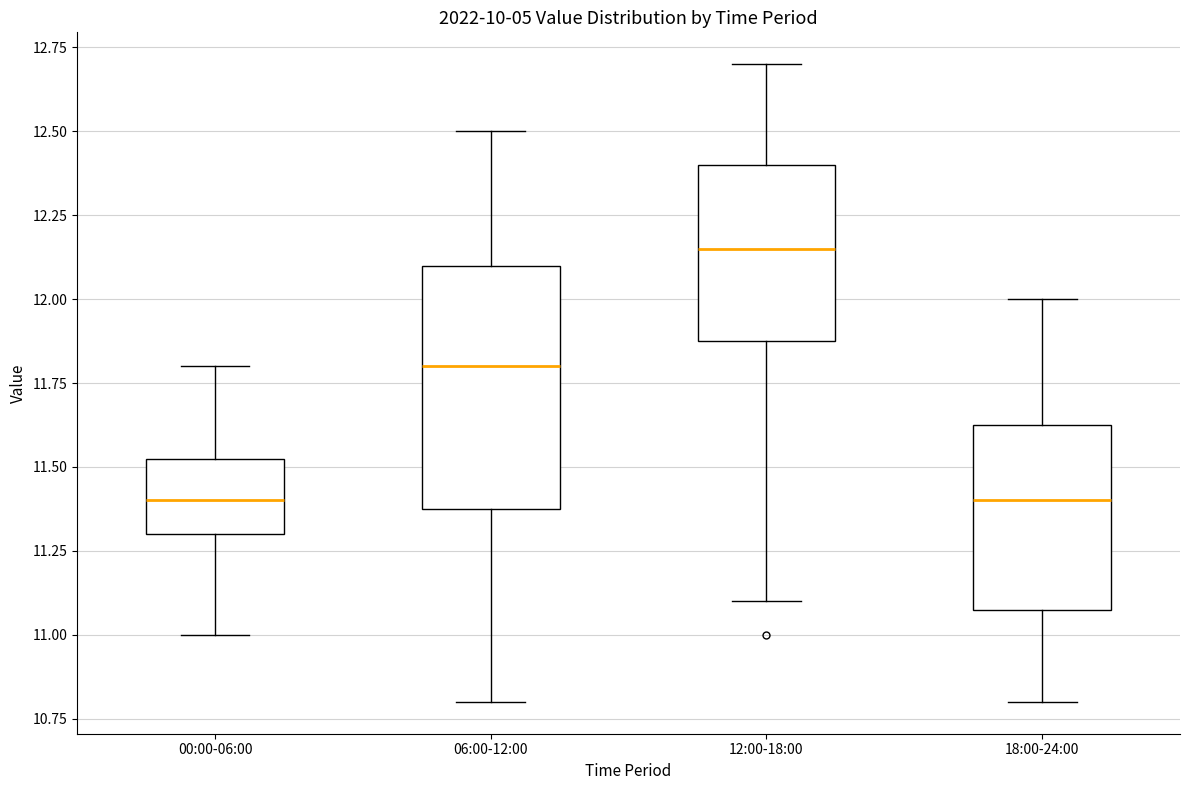

Which box's median line is the highest?

12:00-18:00